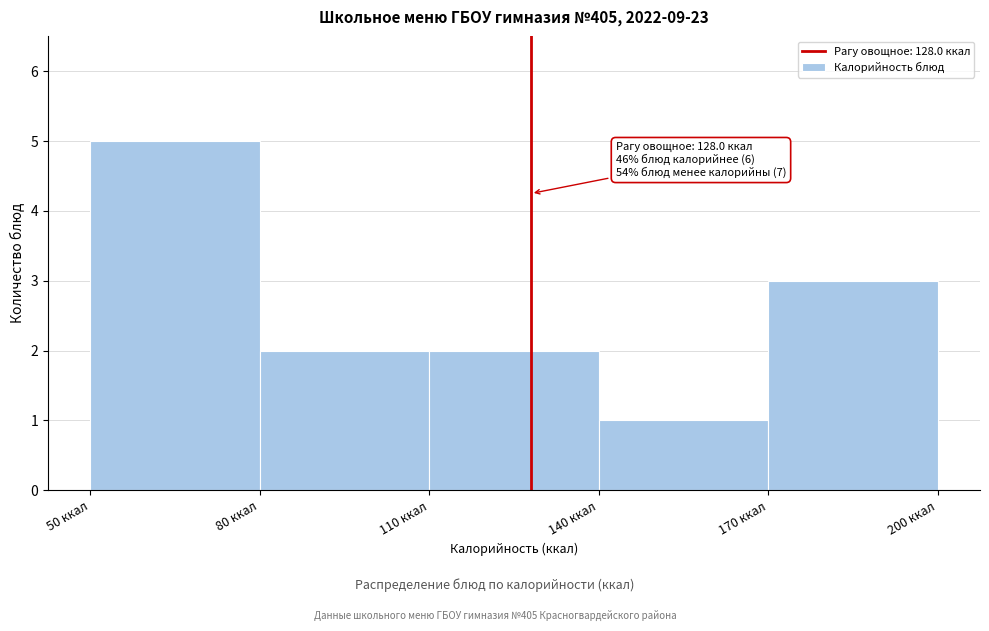

Over which range of the x-axis is the bar tallest?

50 to 80